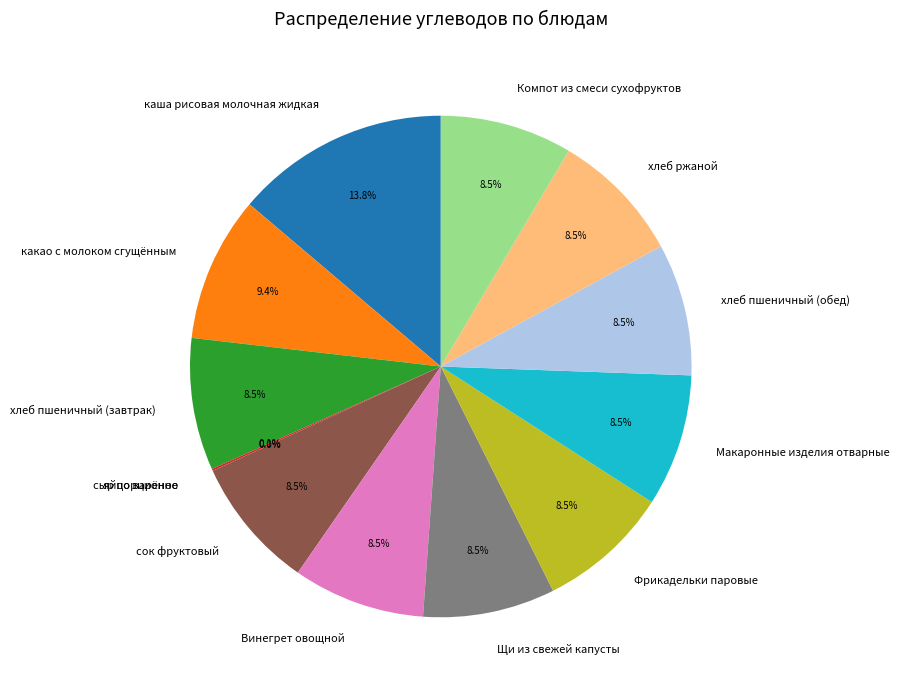

True or false: яйцо варёное accounts for 0% of the total.

True